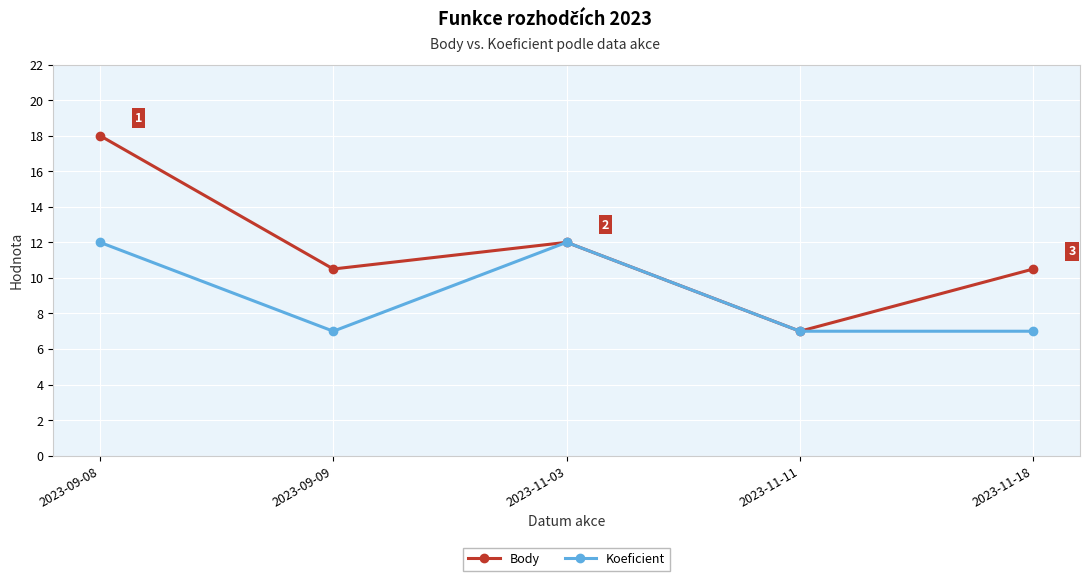

In Body, how many points are higher than both neighbors (excluding endpoints)?

1